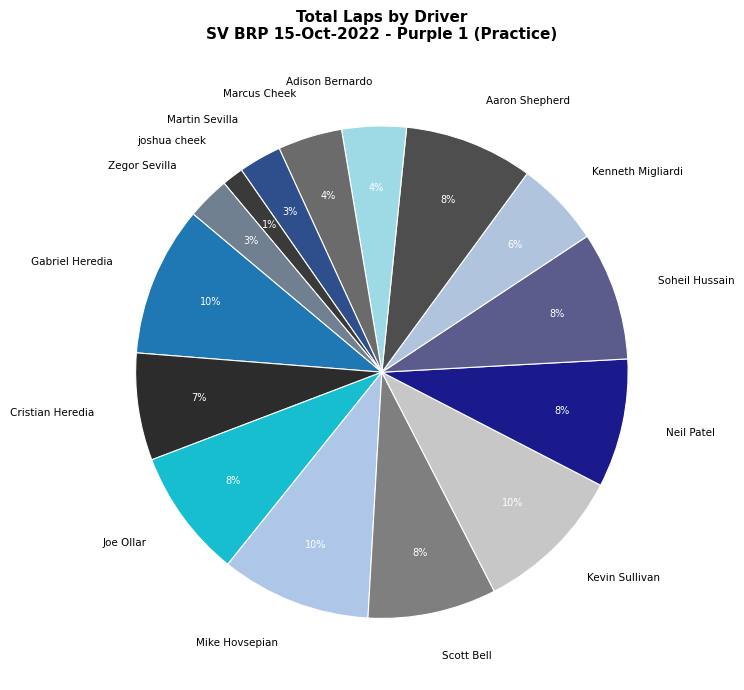

Do Gabriel Heredia and Marcus Cheek together represent more than half of the pie?

No